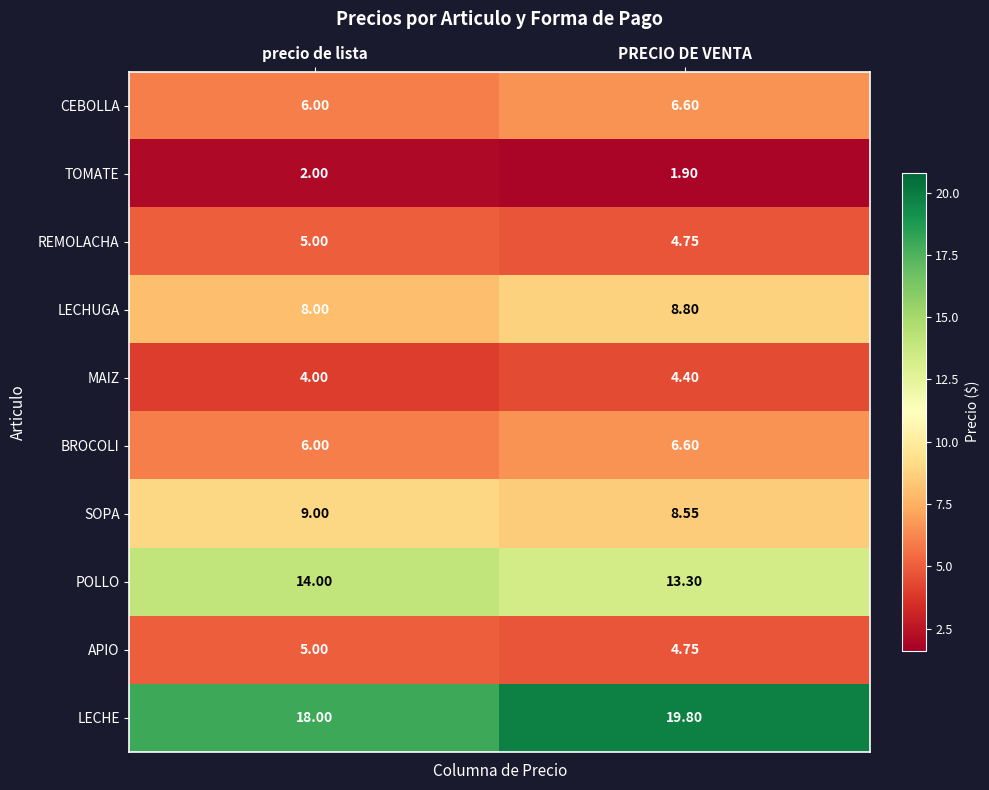

What is the greatest value displayed?

19.8